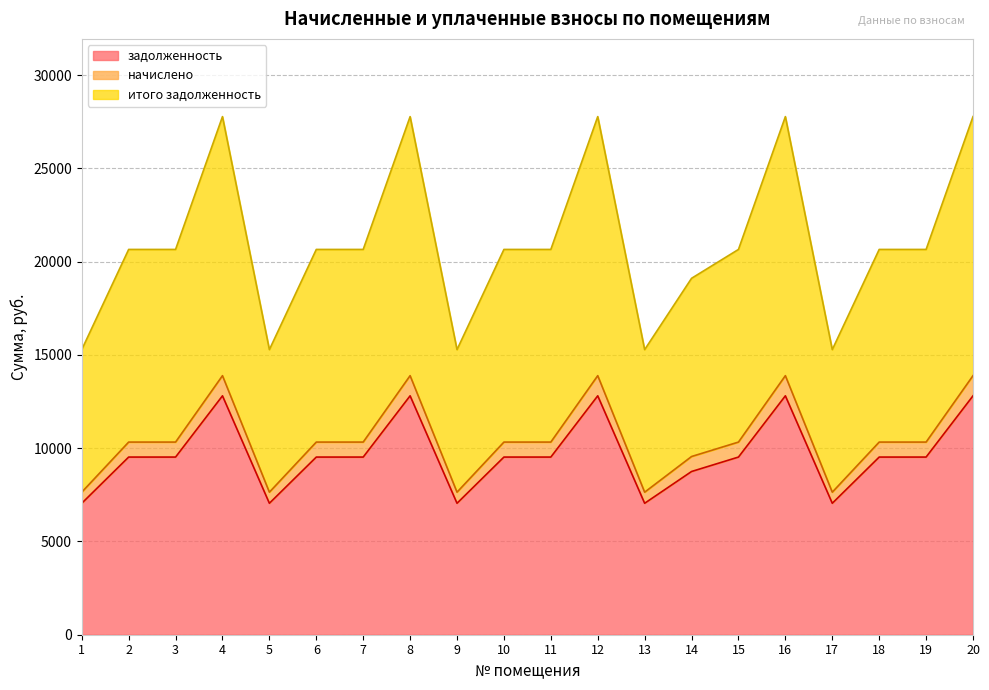

What is the approximate value of начислено at 1?

7640.9